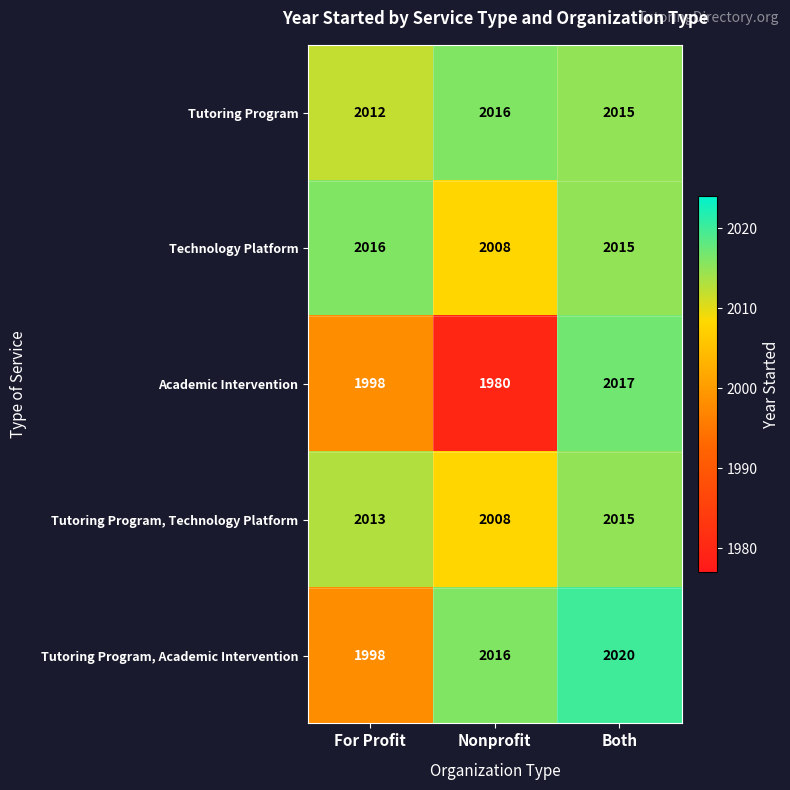

How many Academic Intervention values are between 1980 and 2017?

3